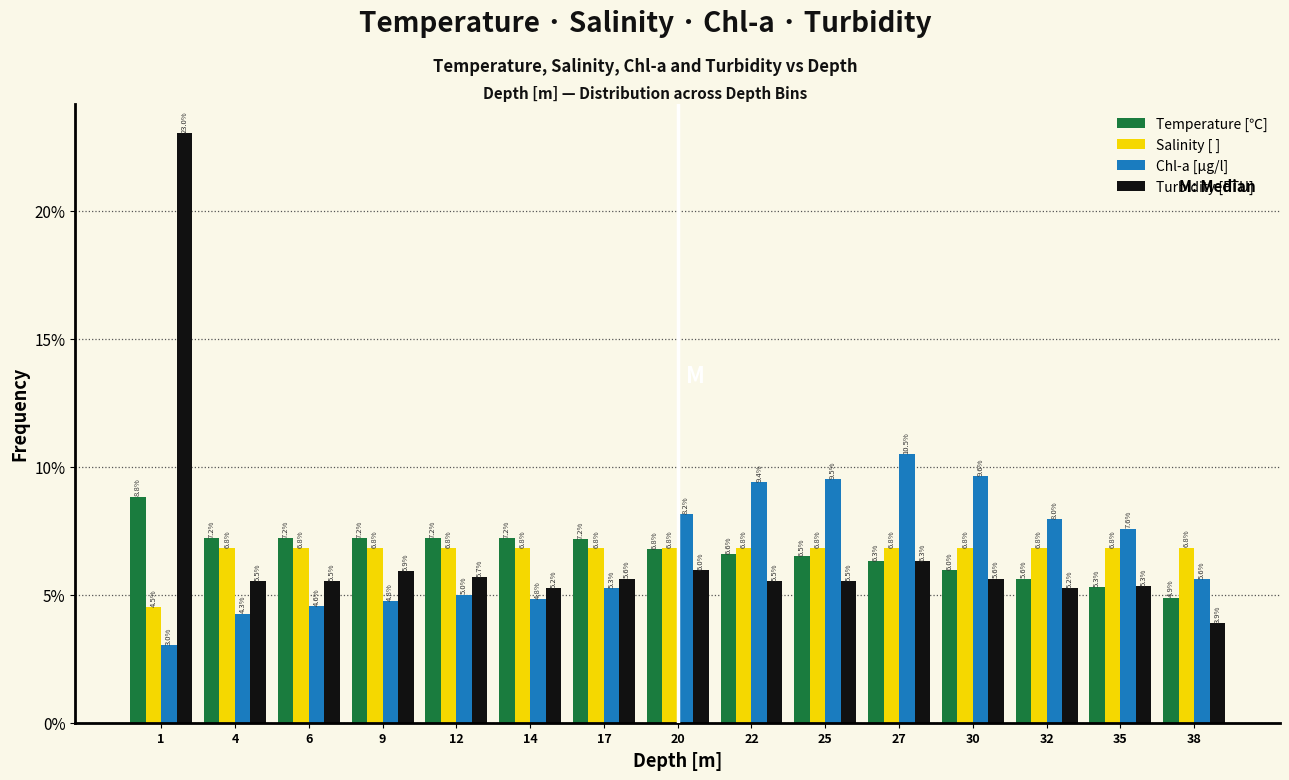

Reading right to left, list all the values displayed in this chart.

Temperature [℃]: 38=4.9	35=5.3	32=5.6	30=6.0	27=6.3	25=6.5	22=6.6	20=6.8	17=7.2	14=7.2	12=7.2	9=7.2	6=7.2	4=7.2	1=8.8
Salinity [ ]: 38=6.8	35=6.8	32=6.8	30=6.8	27=6.8	25=6.8	22=6.8	20=6.8	17=6.8	14=6.8	12=6.8	9=6.8	6=6.8	4=6.8	1=4.5
Chl-a [μg/l]: 38=5.6	35=7.6	32=8.0	30=9.6	27=10.5	25=9.5	22=9.4	20=8.2	17=5.3	14=4.8	12=5.0	9=4.8	6=4.6	4=4.3	1=3.0
Turbidity [FTU]: 38=3.9	35=5.3	32=5.2	30=5.6	27=6.3	25=5.5	22=5.5	20=6.0	17=5.6	14=5.2	12=5.7	9=5.9	6=5.5	4=5.5	1=23.0